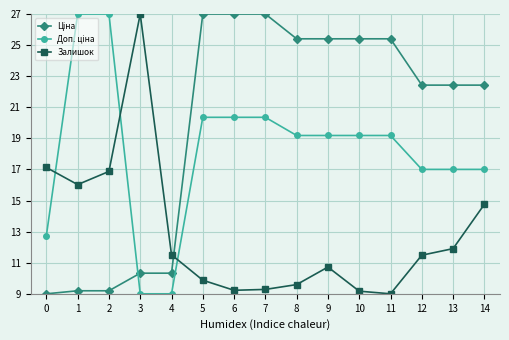

What is the value of the Залишок point at the 2nd from the left?

16.0